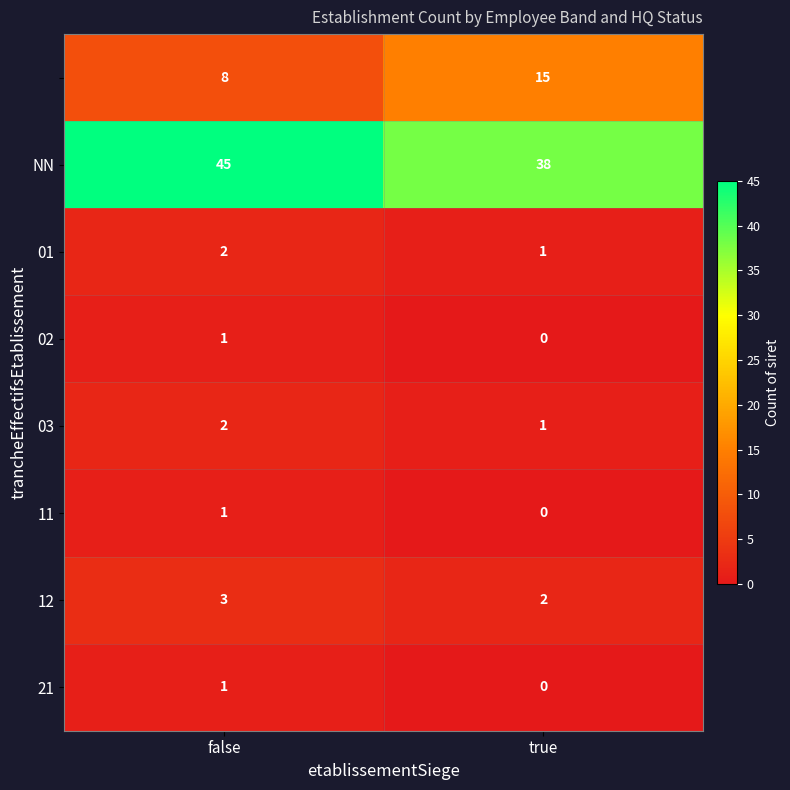

What is the difference between the highest and lowest values at true?

38